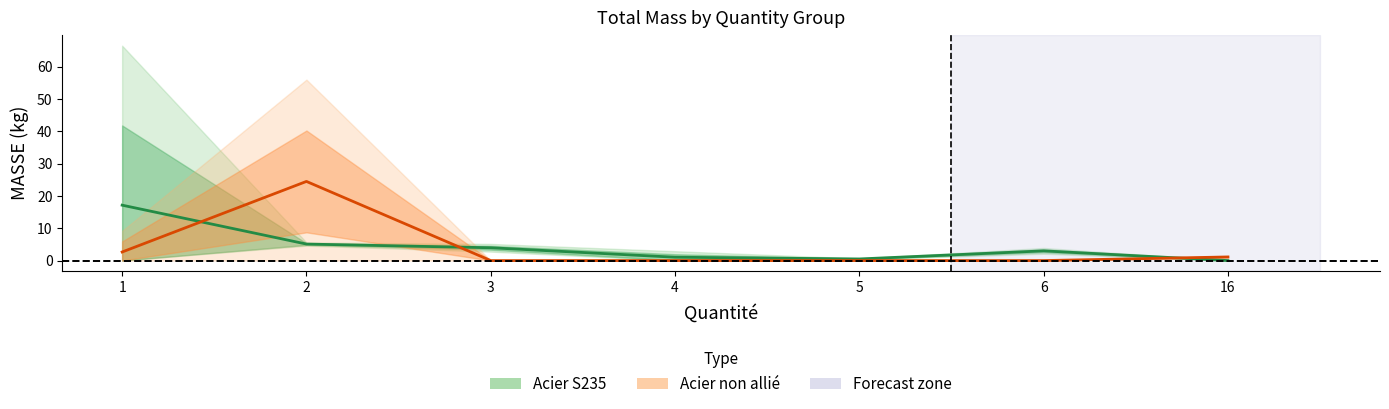

Which series ends up on top after the final intersection of Acier non allié and Acier S235?

Acier non allié